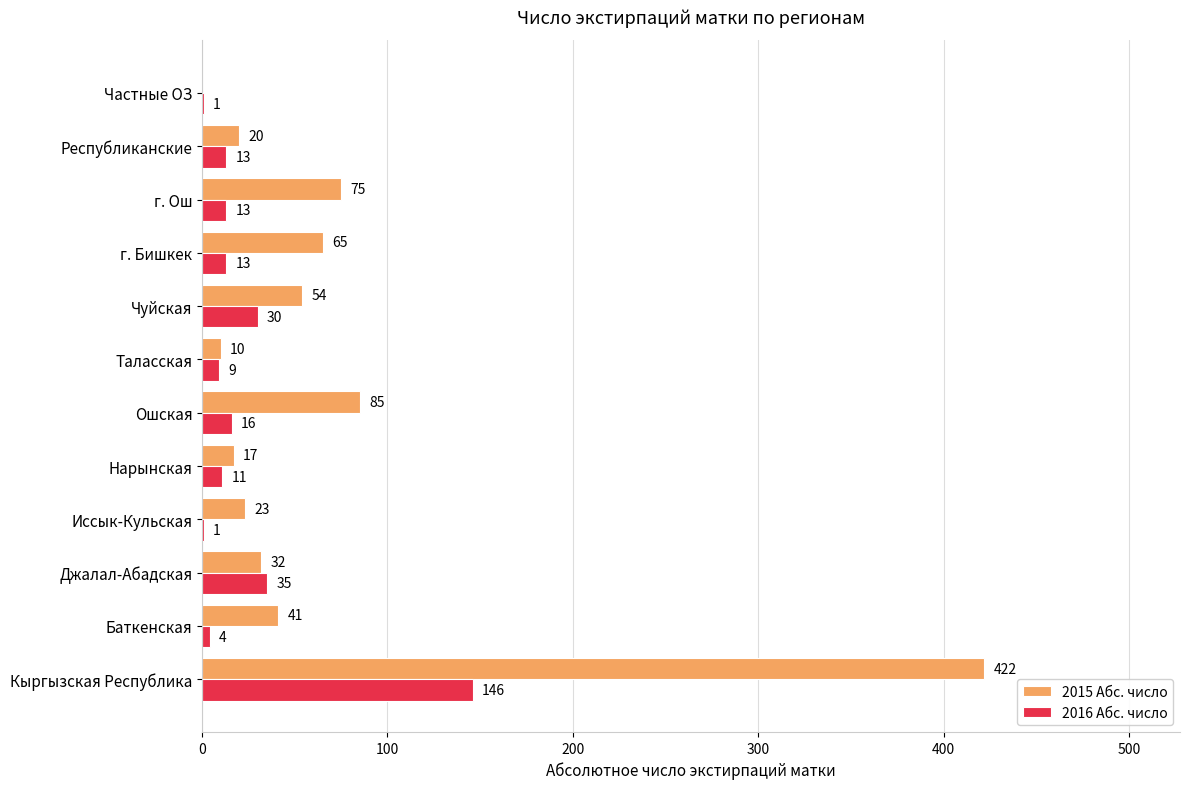

Which series has the largest total across all categories?

2015 Абс. число